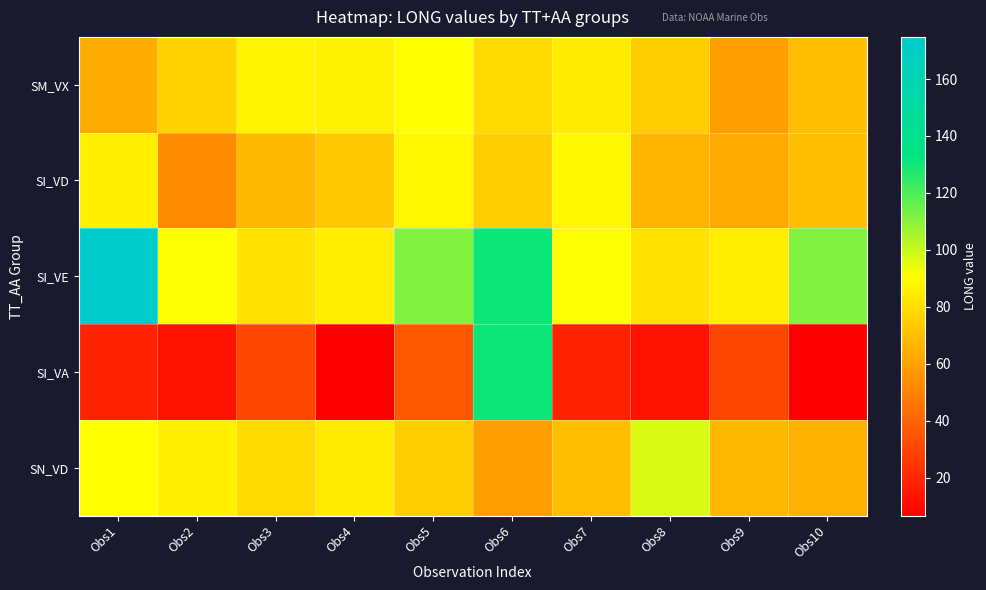

What is the smallest value displayed?

6.7